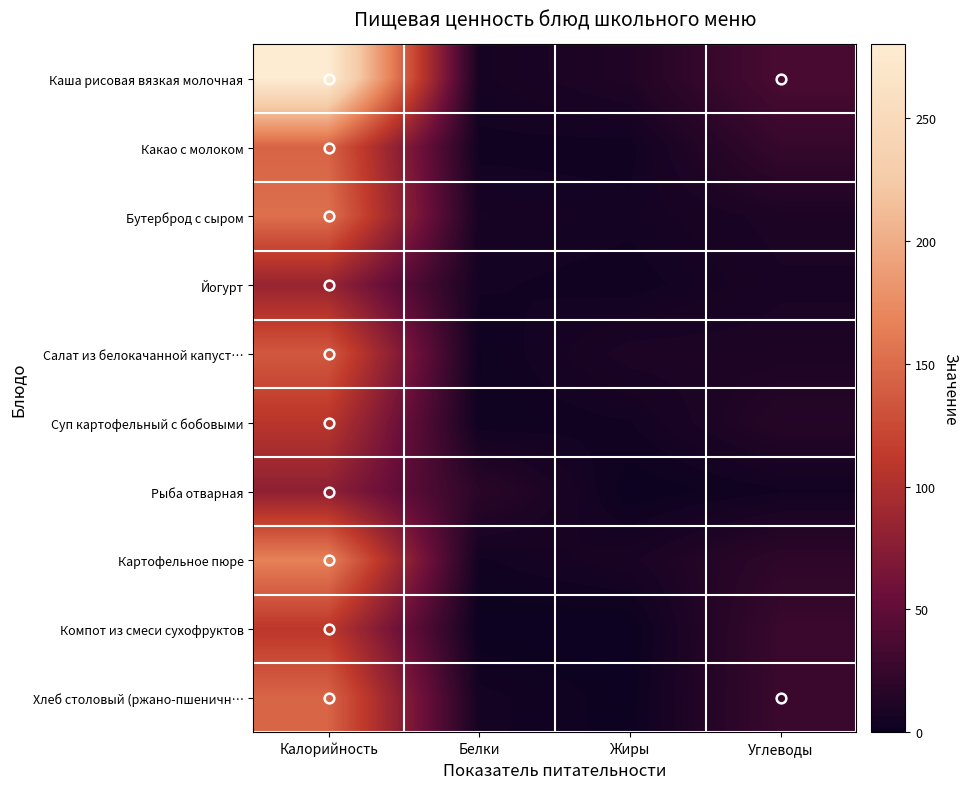

Rank the series at Углеводы from lowest to highest value.

Рыба отварная, Йогурт, Бутерброд с сыром, Салат из белокачанной капуст…, Суп картофельный с бобовыми, Картофельное пюре, Какао с молоком, Компот из смеси сухофруктов, Хлеб столовый (ржано-пшеничн…, Каша рисовая вязкая молочная